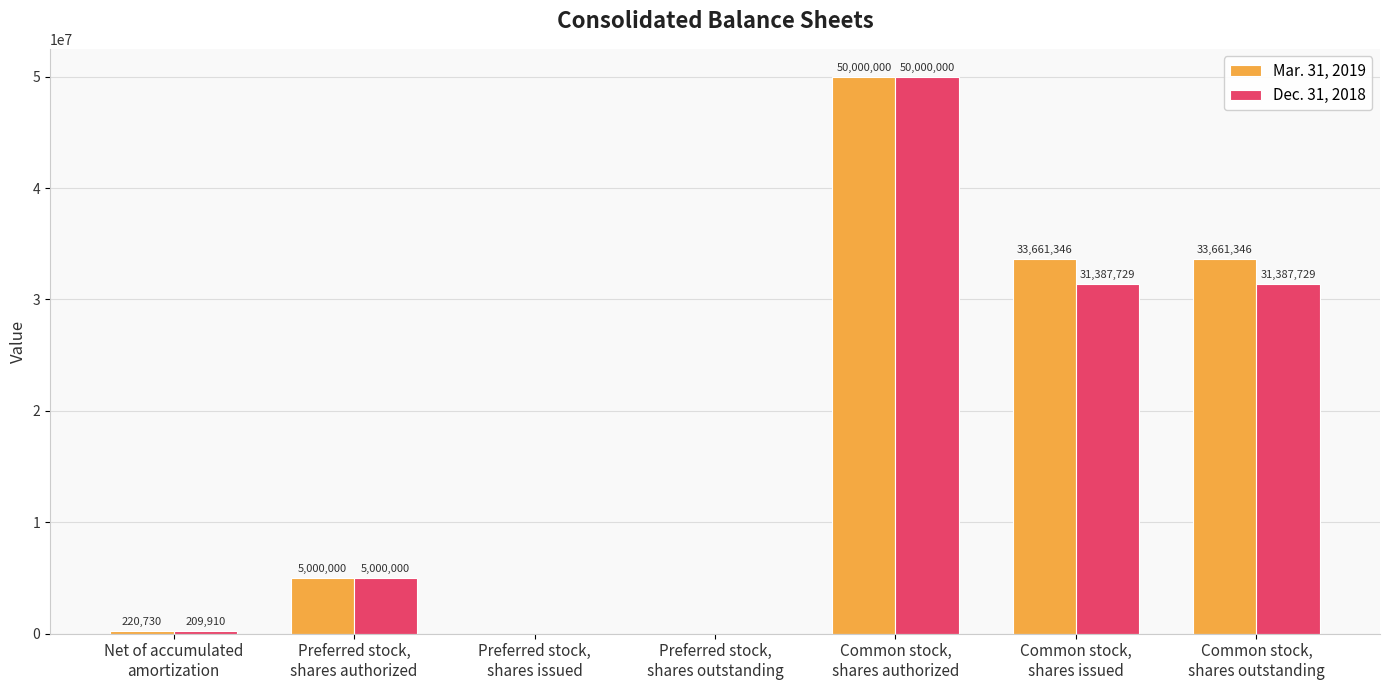

What are all the series names shown in the legend?

Mar. 31, 2019, Dec. 31, 2018